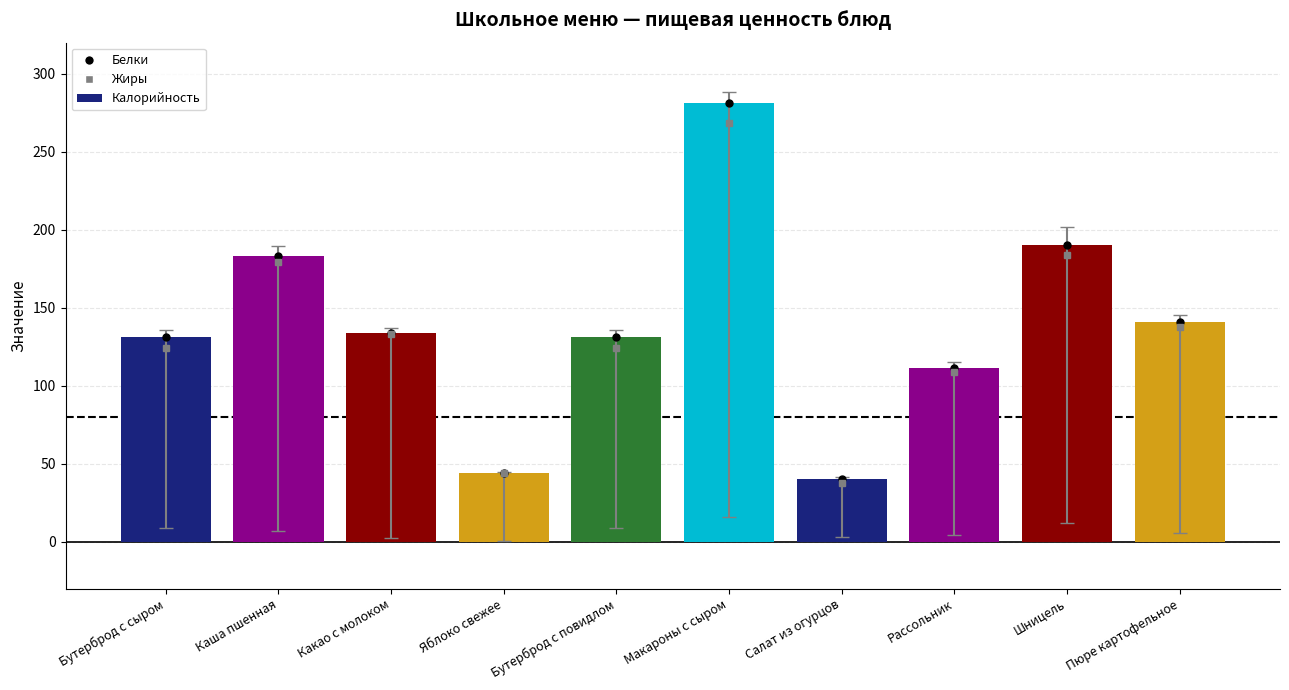

What is the change in value from Бутерброд с сыром to Каша пшенная?

+52.0